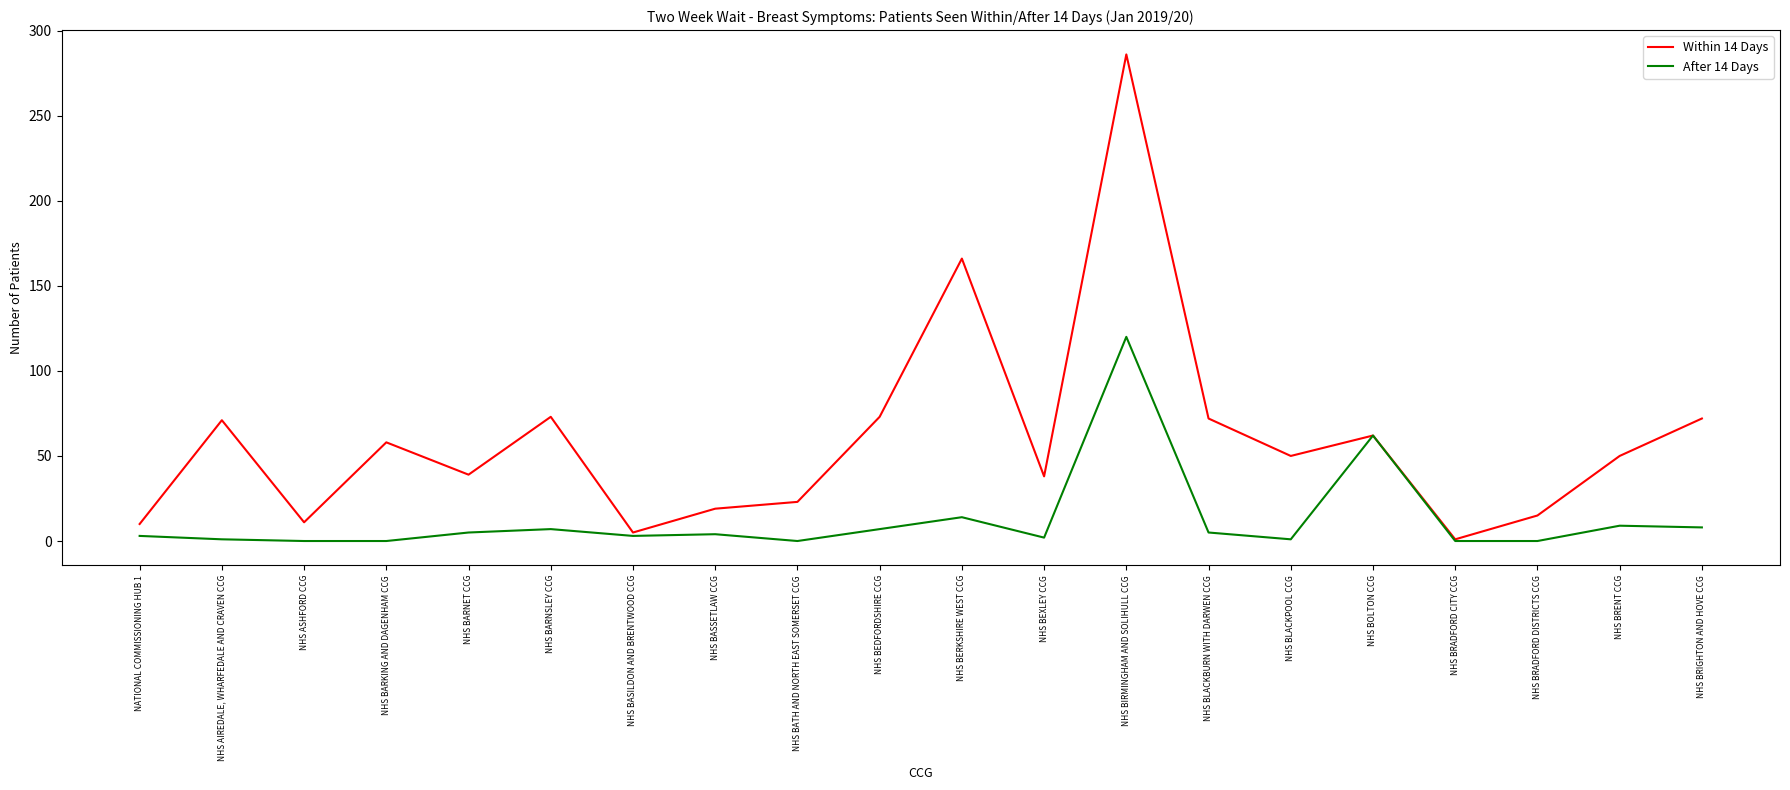

Where is the first local minimum for Within 14 Days?

NHS ASHFORD CCG